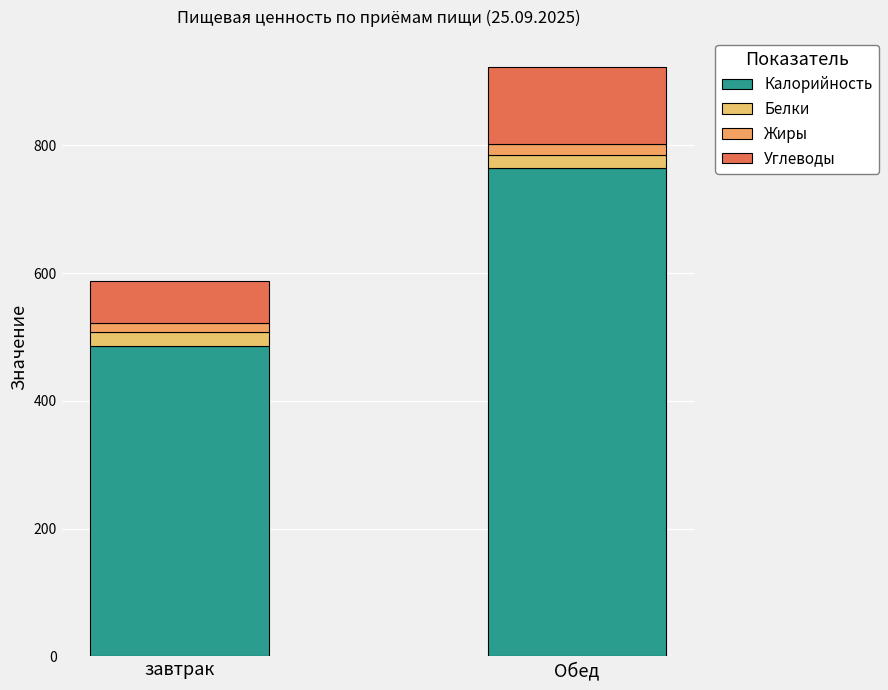

What is the value of the Калорийность bar at the 1st from the left?

486.0